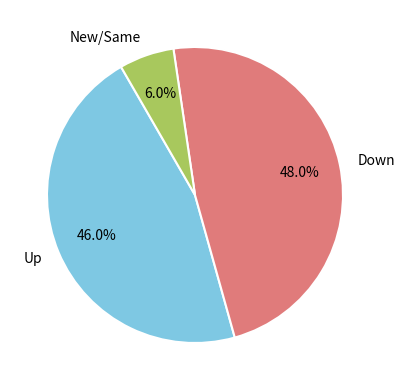

Approximately how many times larger is the value at Up compared to New/Same?

7.7